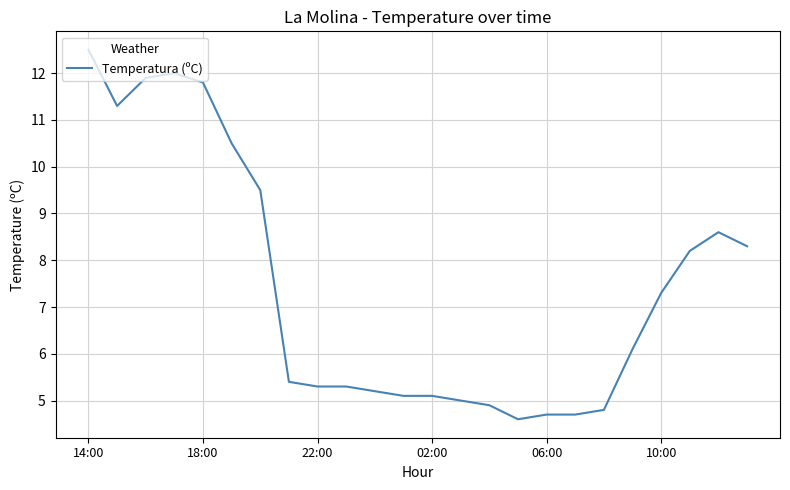

Does the chart have visible grid lines?

Yes